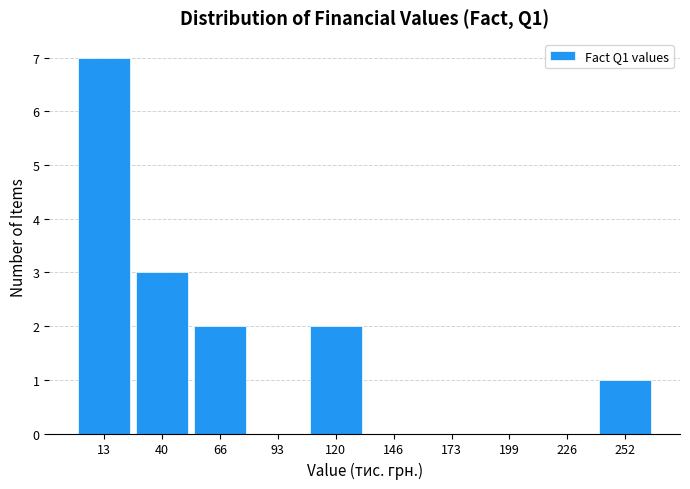

Reading left to right, list every bar in this chart as the range it spans on the x-axis followed by its height. Neither the bar edges nor the heights are printed on the chart, so give them approximately, as read against the axes.

0 to 25: 7
25 to 55: 3
55 to 80: 2
80 to 105: 0
105 to 135: 2
135 to 160: 0
160 to 185: 0
185 to 210: 0
210 to 240: 0
240 to 265: 1